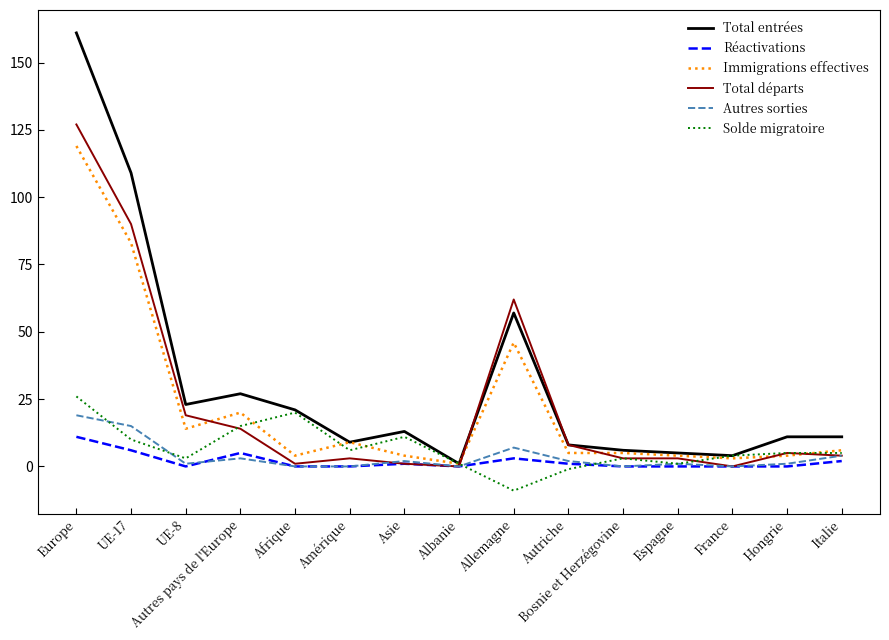

Which series has the widest spread of values?

Total entrées